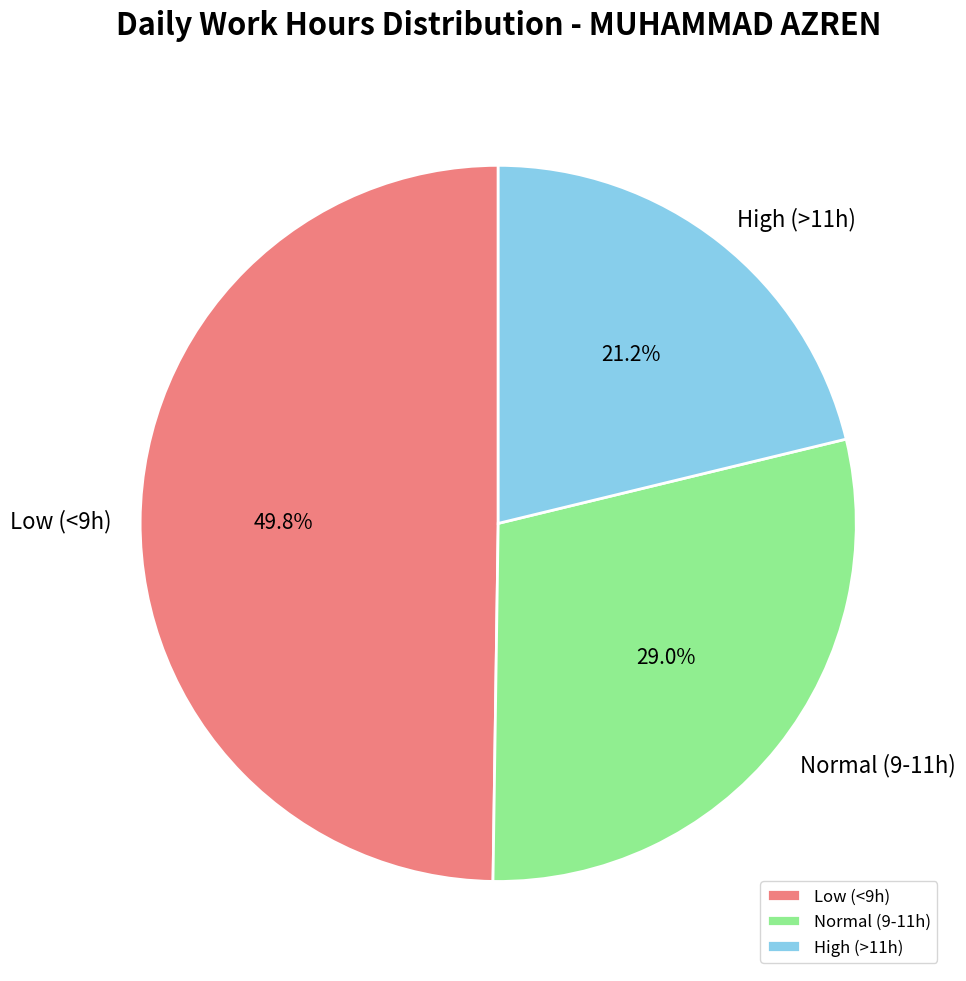

To the nearest percent, what is the difference between the largest and smallest slice percentages?

29%